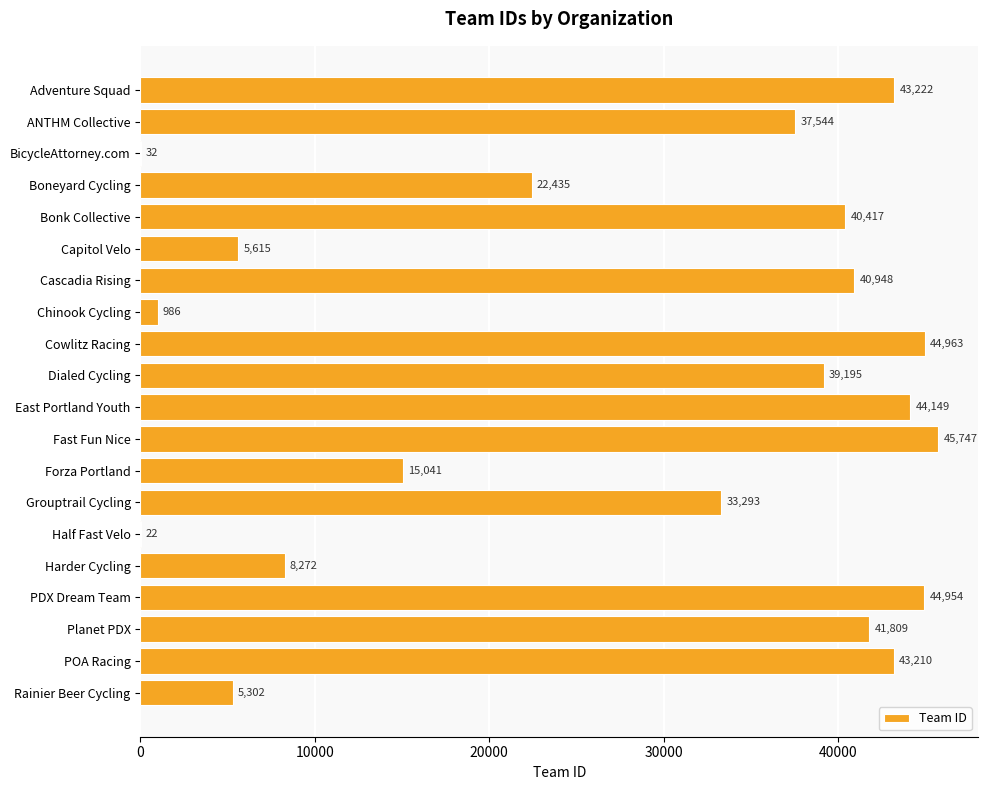

Are the bars horizontal?

Yes